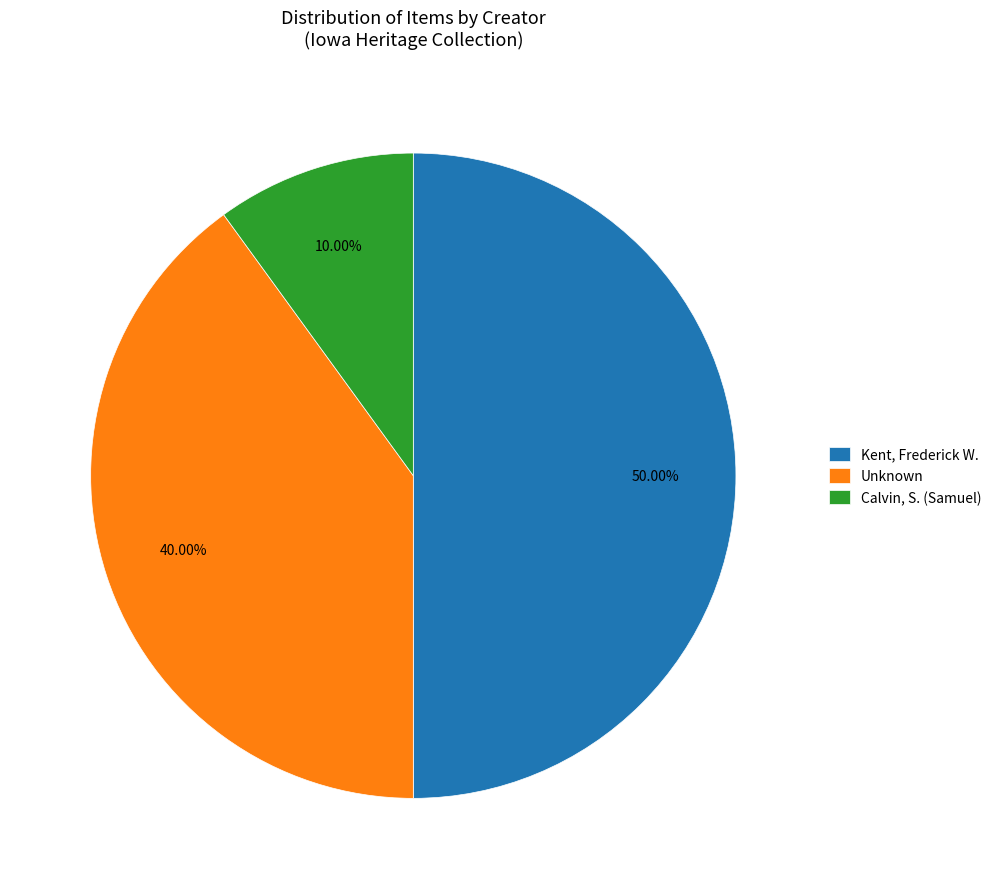

Does Unknown account for over 50% of the chart?

No